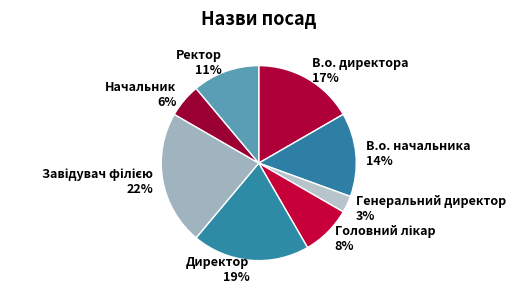

What percentage is the Директор slice, to the nearest percent?

19%